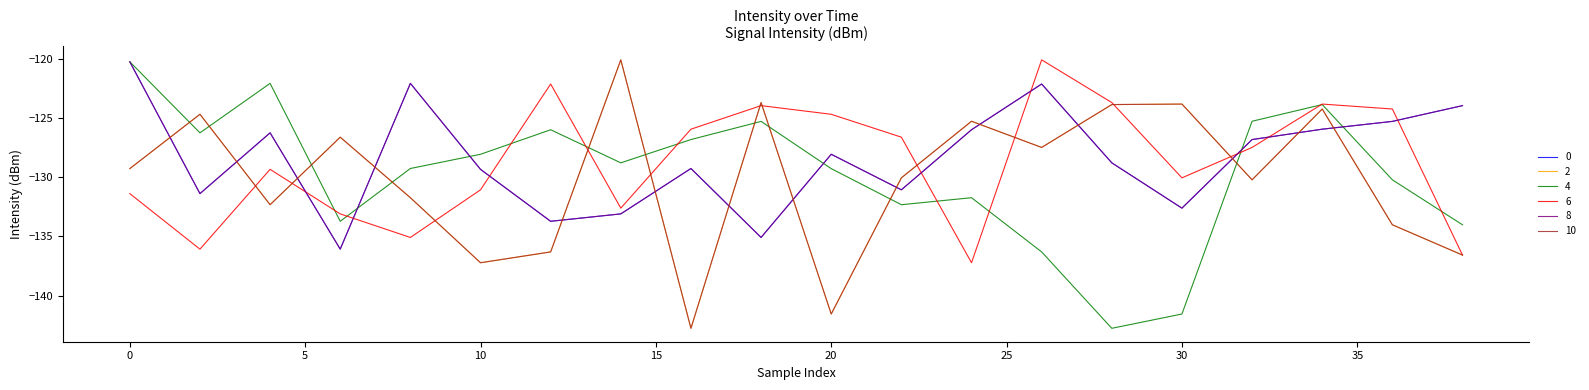

Which series has the largest range (max minus min)?

2